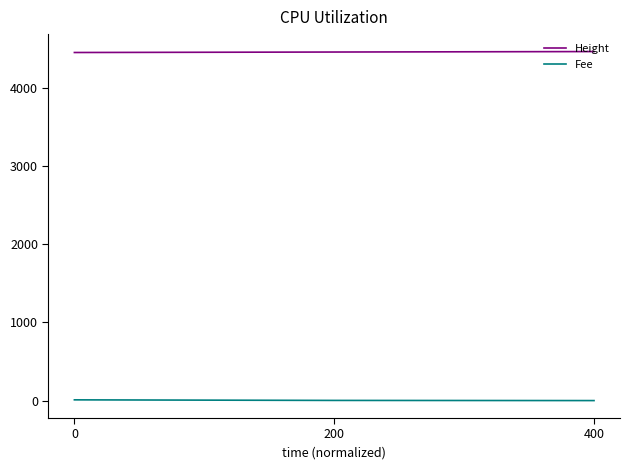

What is the sum of all Height values?

13371.0